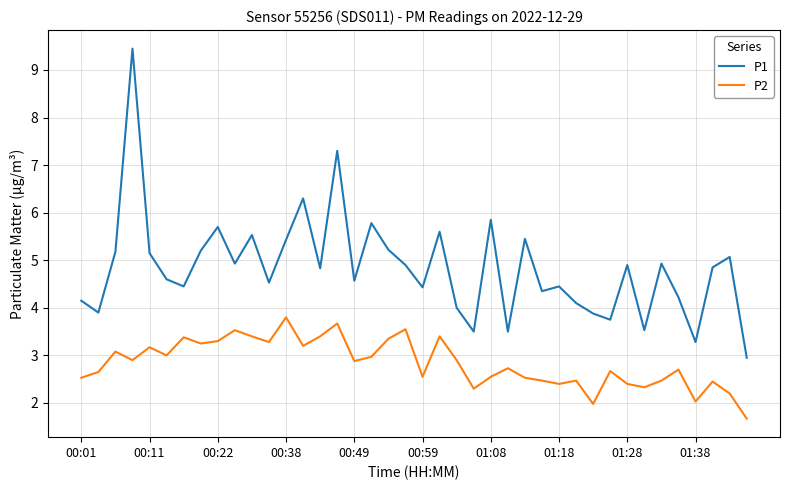

True or false: P2 and P1 intersect in this chart.

False